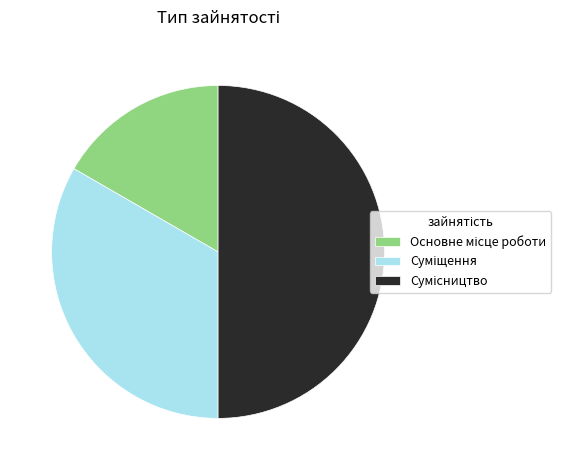

What is the total percentage of Сумісництво and Суміщення?

83.3%